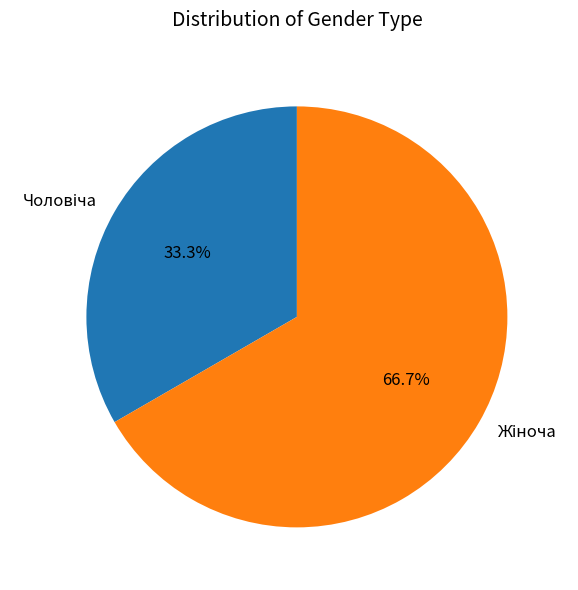

Does any single category account for the majority?

Yes